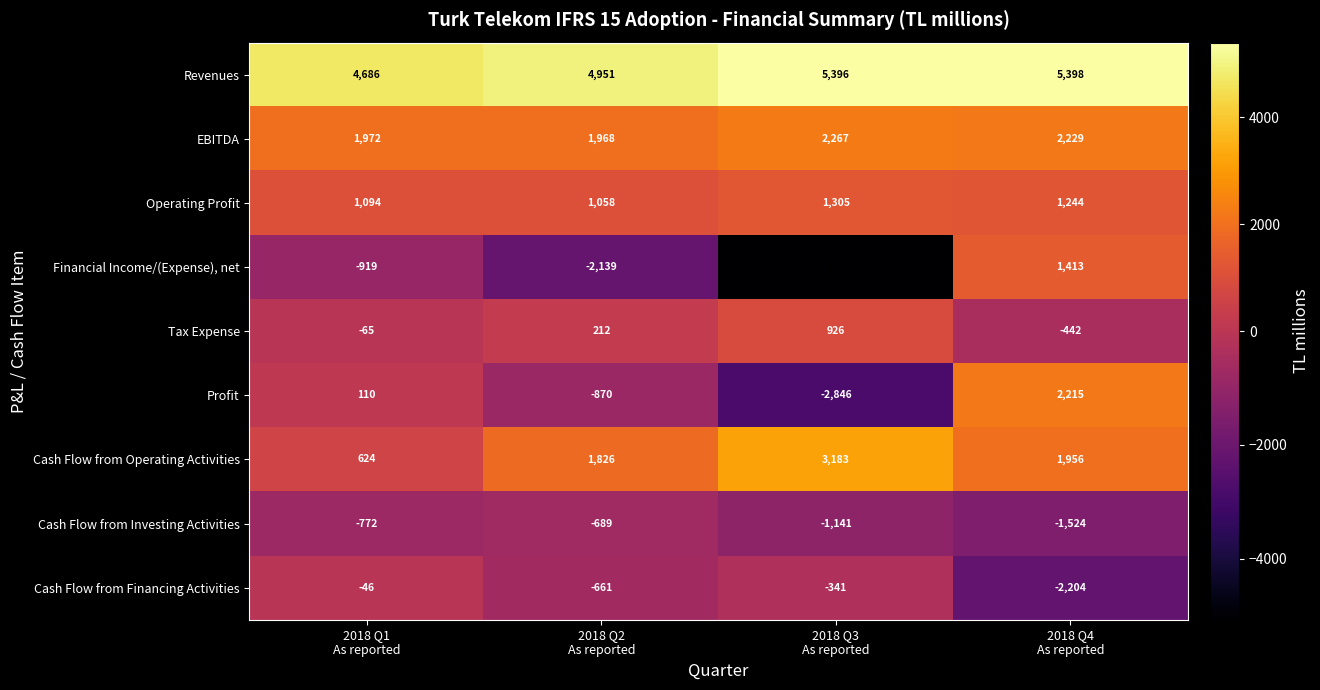

What is the maximum value for Revenues?

5398